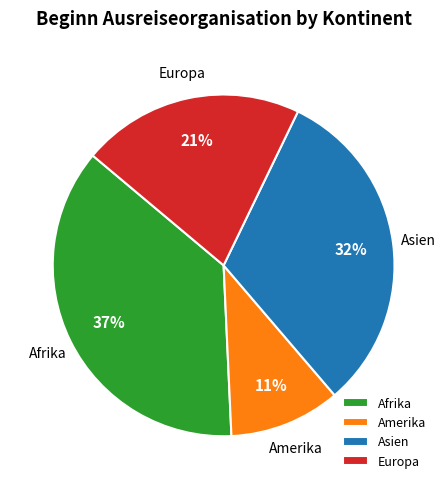

True or false: Afrika accounts for 45% of the total.

False